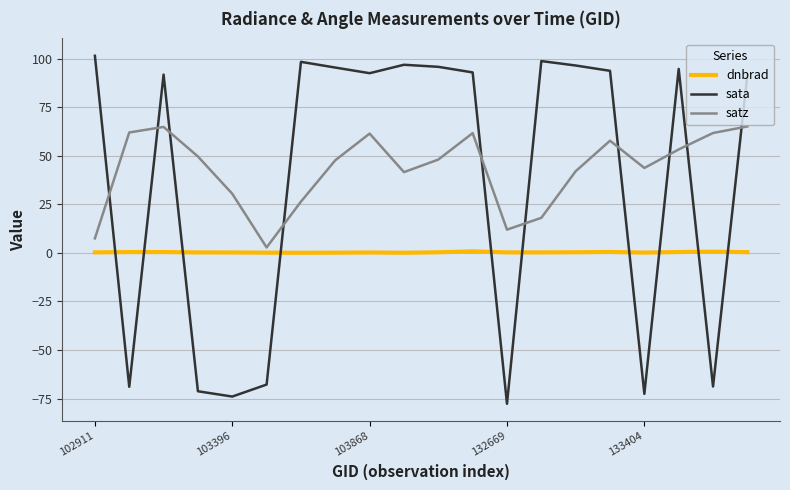

True or false: sata and dnbrad cross at least once.

True